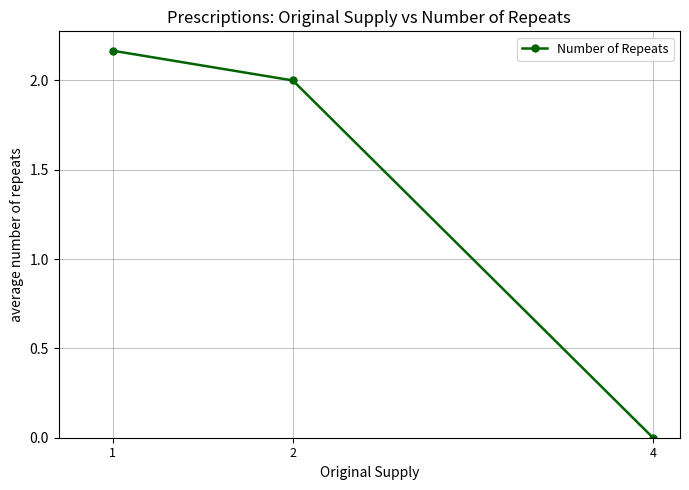

At which category does the chart reach its peak across all series?

1